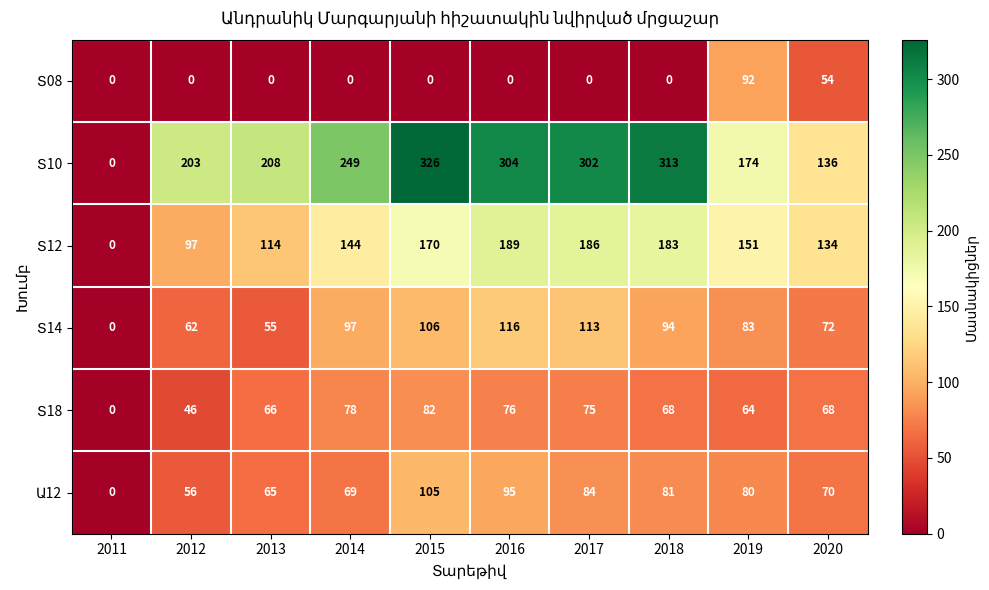

What is the maximum value shown in the chart?

326